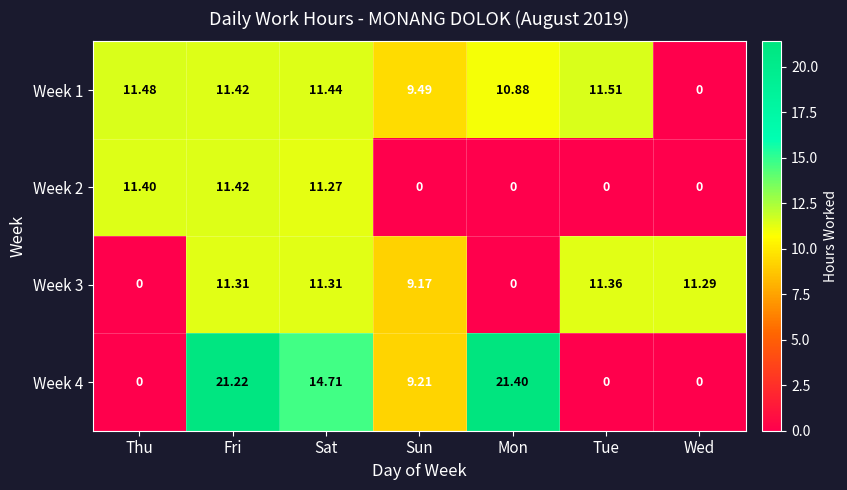

Rank the categories by Week 1 value from highest to lowest.

Tue, Thu, Sat, Fri, Mon, Sun, Wed